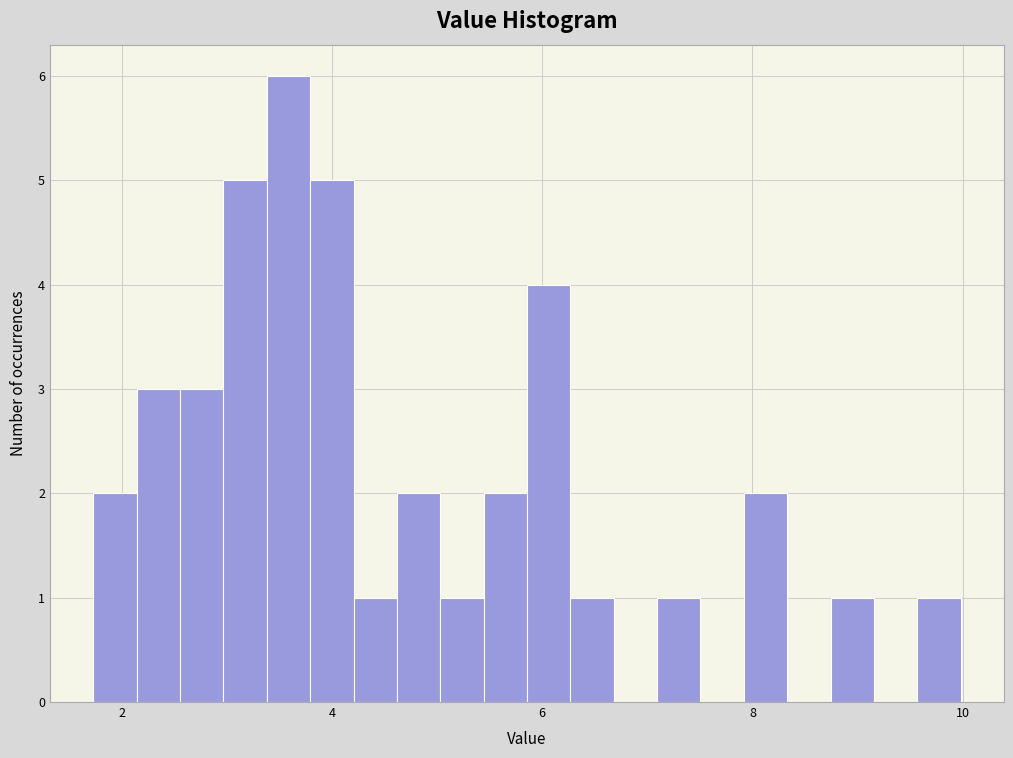

Around what value on the x-axis is the tallest bar? Give the approximate position of its centre, as read against the axis.

3.6